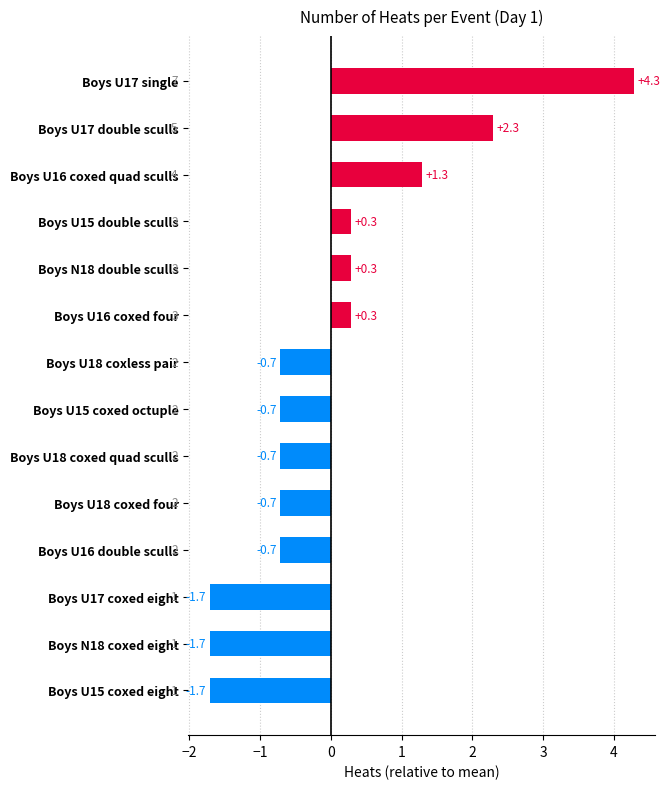

What is the change in value from Boys U17 single to Boys U16 coxed quad sculls?

-3.0